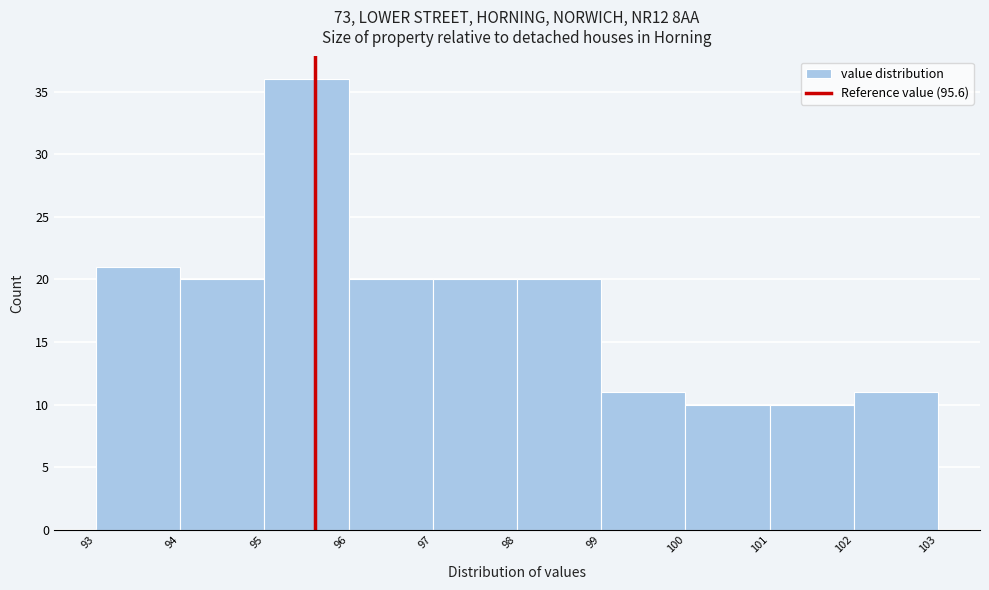

Reading left to right, list every bar in this chart as the range it spans on the x-axis followed by its height. The values are not printed on the chart, so give them approximately, as read against the axis.

93 to 94: 21
94 to 95: 20
95 to 96: 36
96 to 97: 20
97 to 98: 20
98 to 99: 20
99 to 100: 11
100 to 101: 10
101 to 102: 10
102 to 103: 11